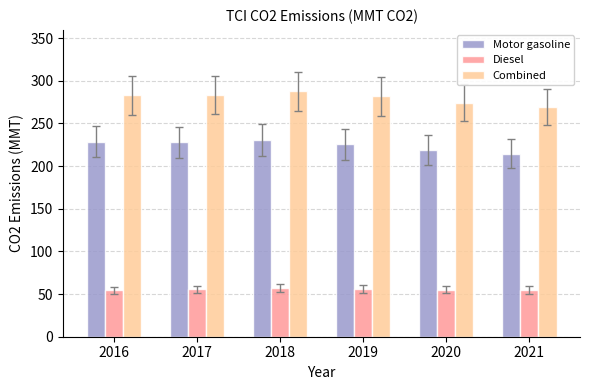

How many bars are there in total?

18